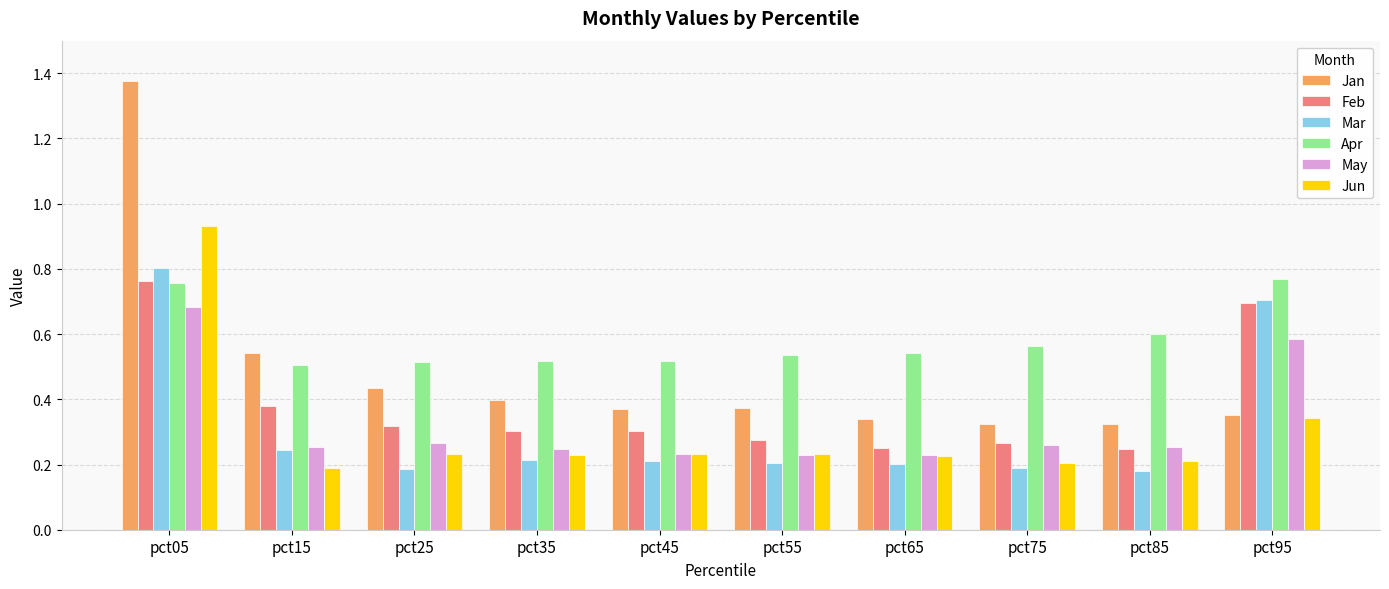

At which label does Jun reach its minimum?

pct15